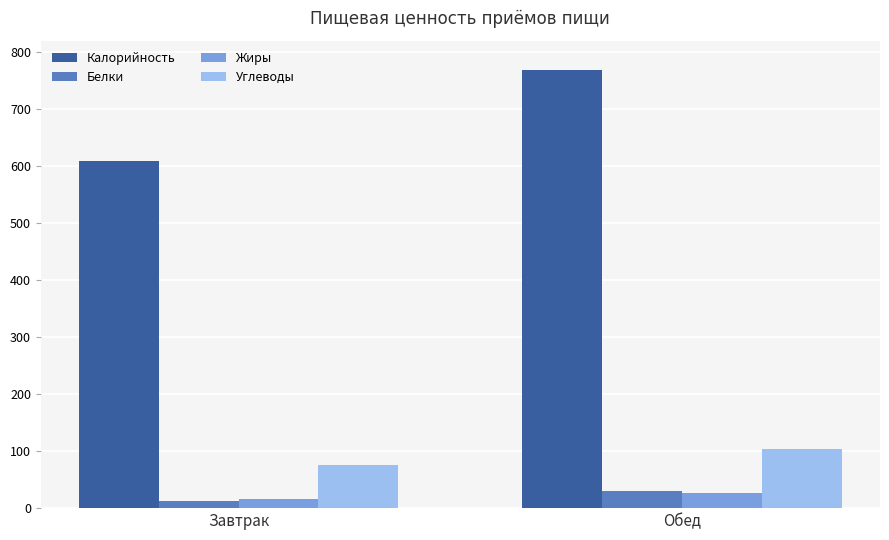

Which series has the widest spread of values?

Калорийность